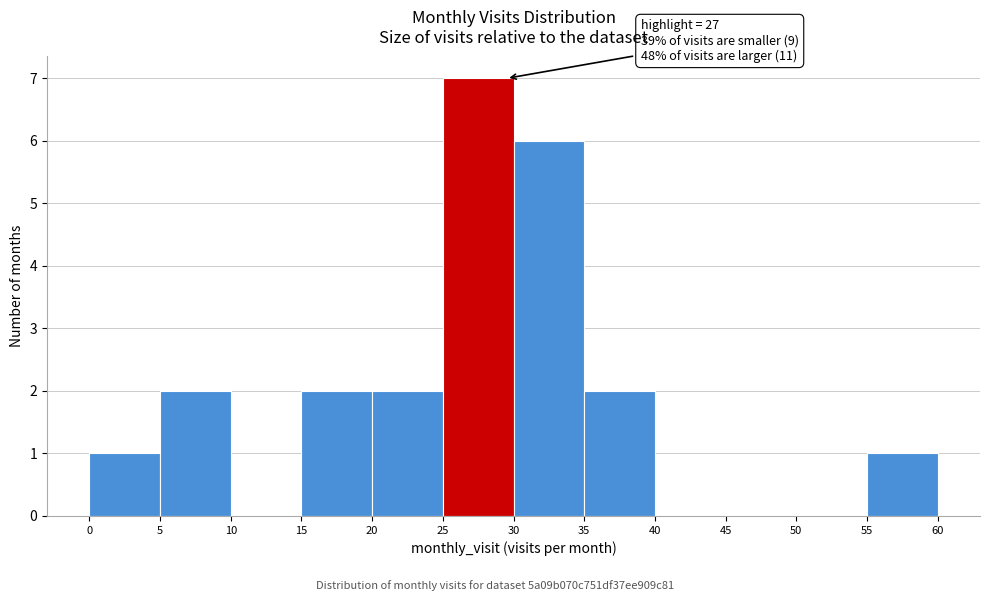

Which range on the x-axis has the tallest bar?

25 to 30